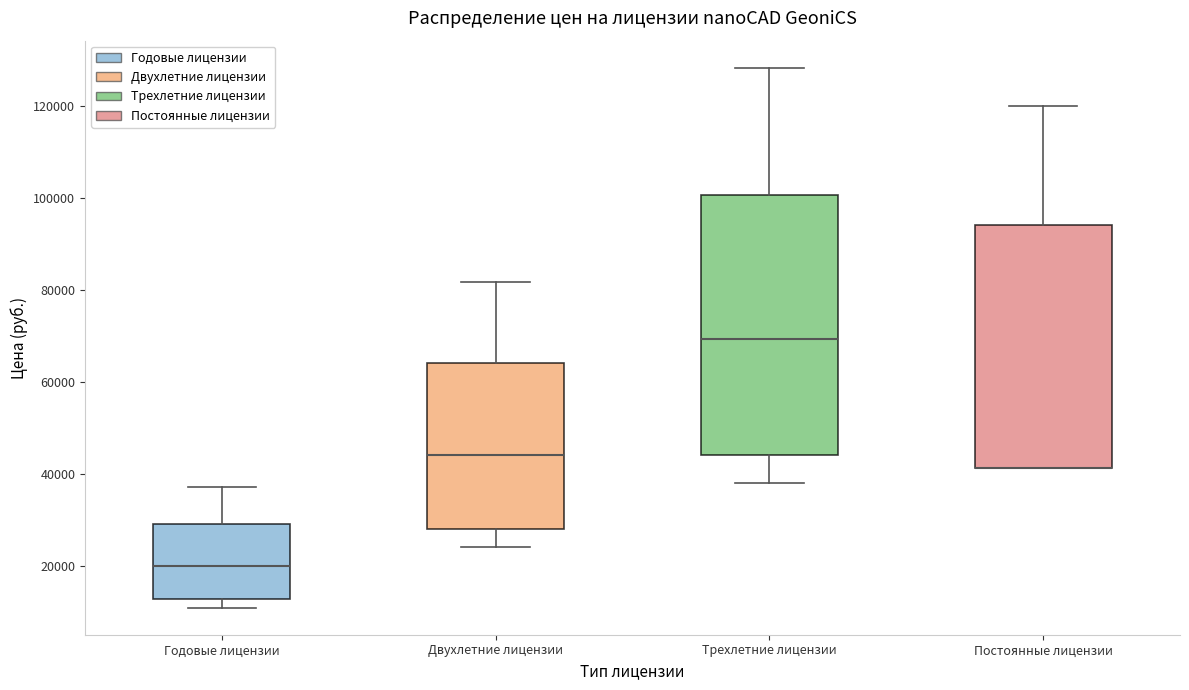

Reading left to right, read every box against the y-axis: the position of its median line, the range the box covers, and the ends of its whiskers. The values are not printed on the chart, so give them approximately, as read against the axis.

Годовые лицензии: median 20000, box 12000 to 30000, whiskers 12000 (just below the box's lower edge) to 38000
Двухлетние лицензии: median 44000, box 28000 to 64000, whiskers 24000 to 82000
Трехлетние лицензии: median 70000, box 44000 to 100000, whiskers 38000 to 128000
Постоянные лицензии: median 42000 (drawn on the box's lower edge), box 42000 to 94000, whiskers 42000 to 120000